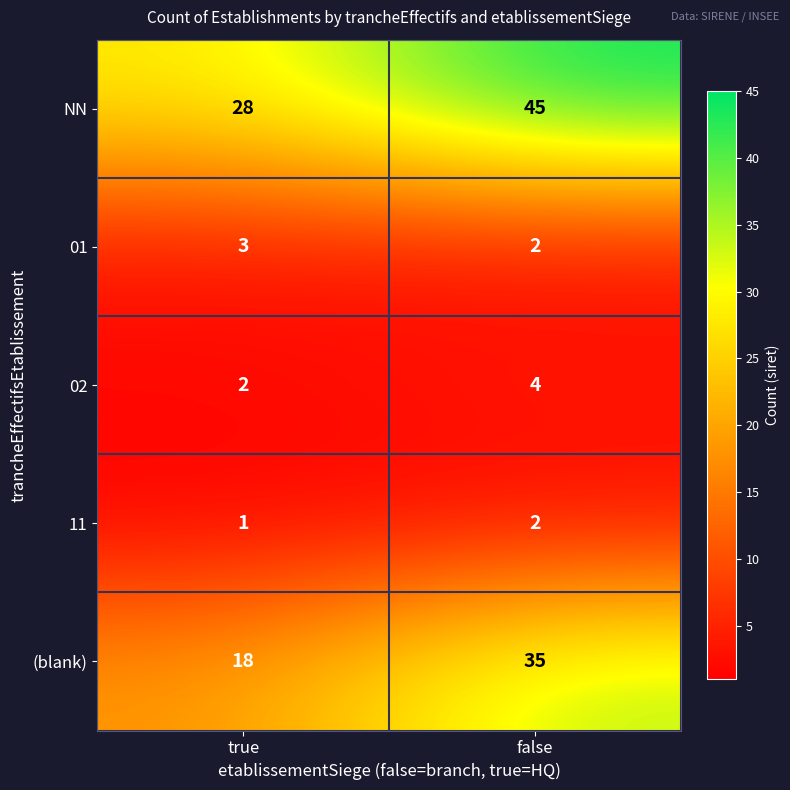

Reading left to right, extract all data points from this chart.

NN: true=28	false=45
01: true=3	false=2
02: true=2	false=4
11: true=1	false=2
(blank): true=18	false=35